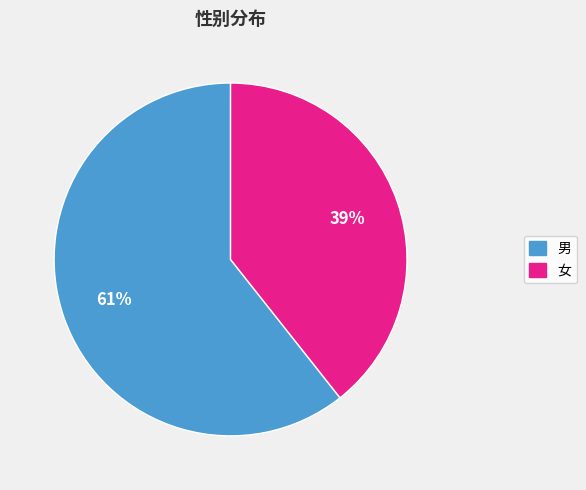

Which has a higher value, 女 or 男?

男